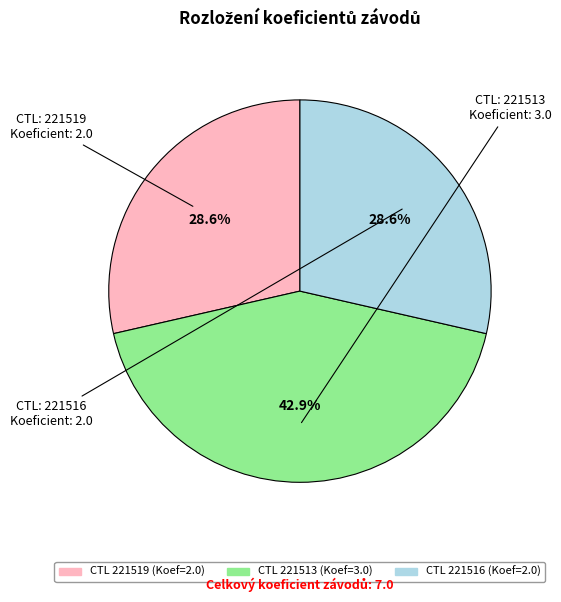

Is there a majority slice in this chart?

No